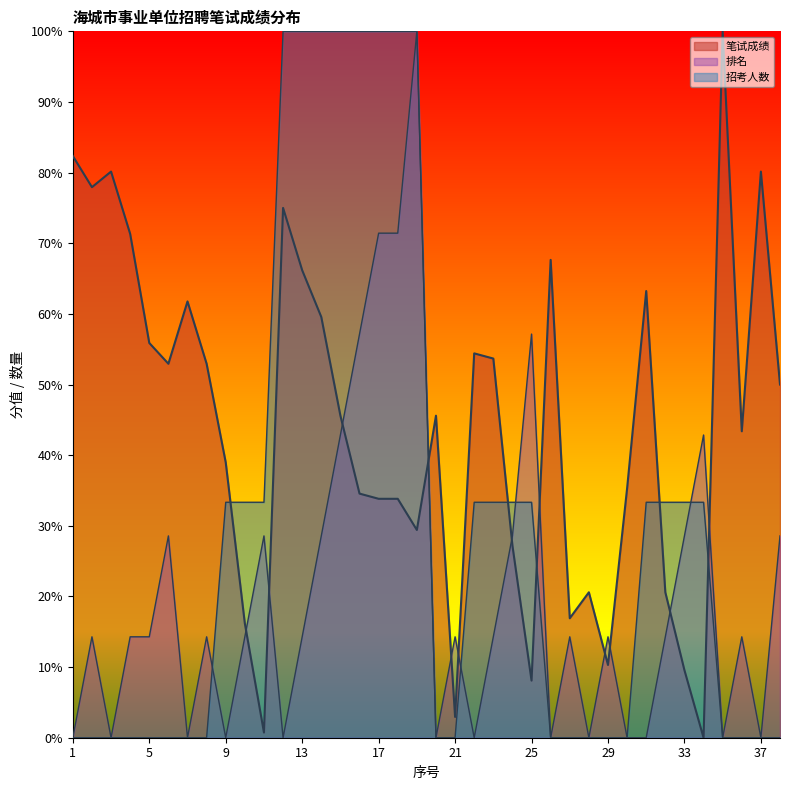

Which series changed the most between 26 and 33?

笔试成绩